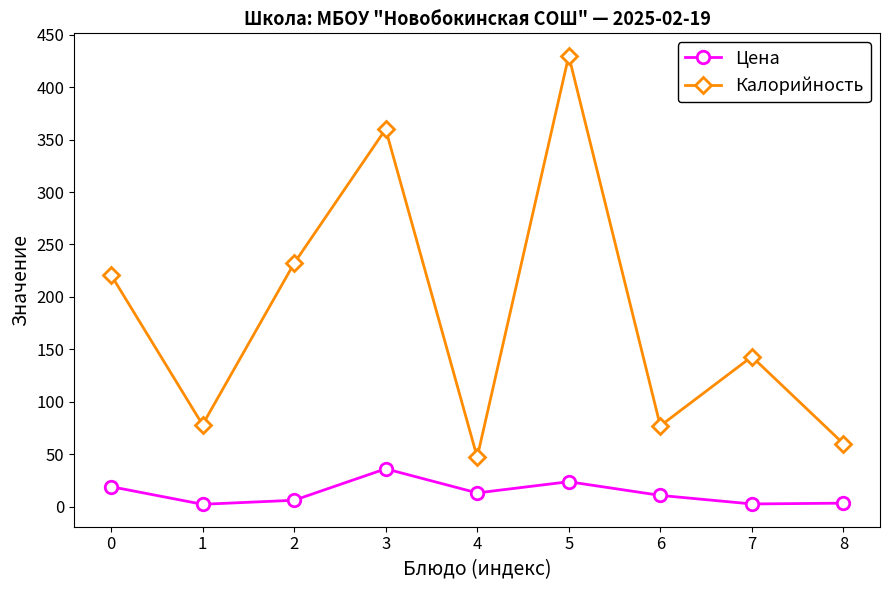

Rank the series by their maximum value, from lowest to highest.

Цена, Калорийность